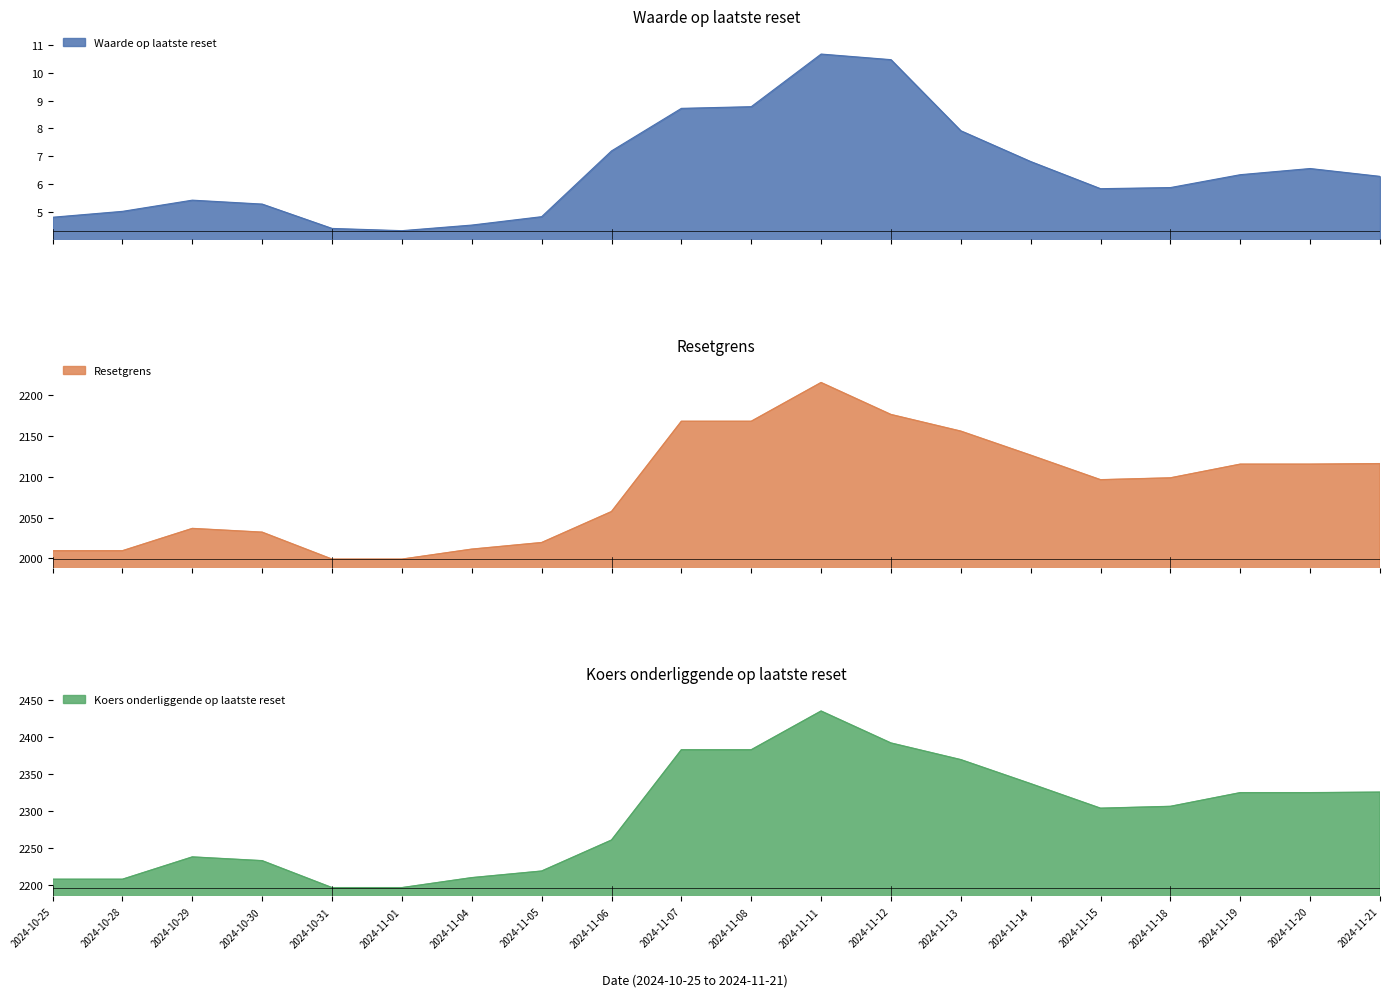

Which series has the widest spread of values?

Koers onderliggende op laatste reset